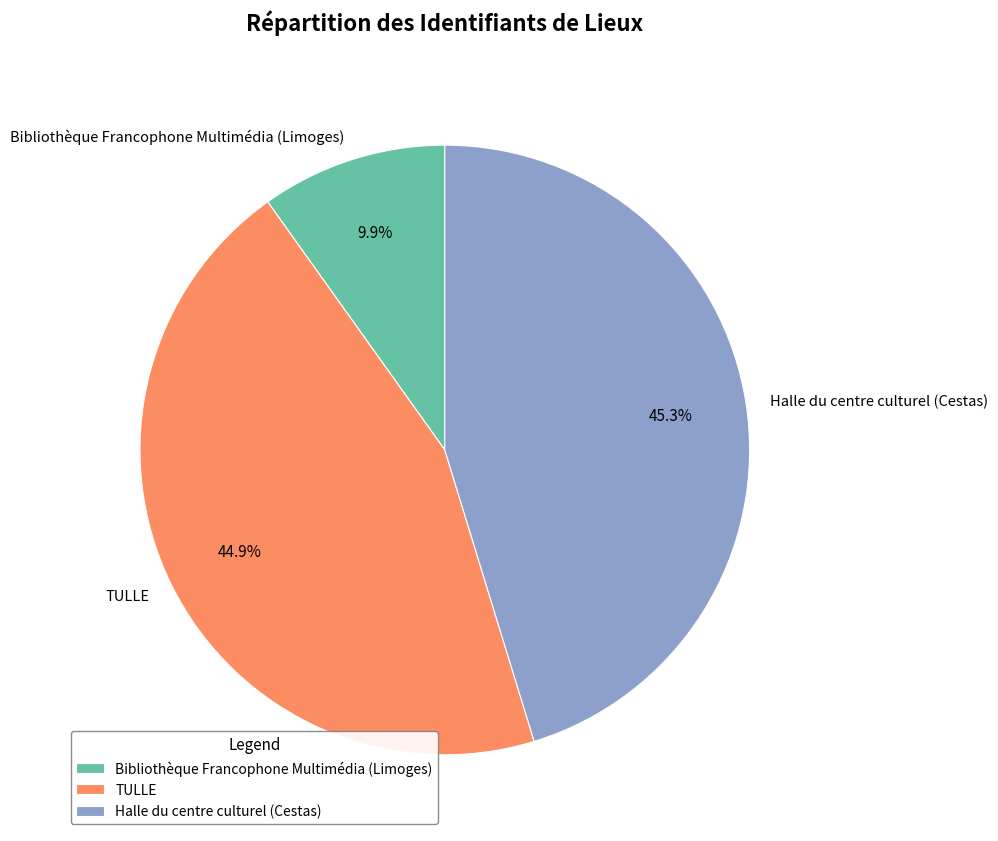

Does Halle du centre culturel (Cestas) represent more than half of the total?

No